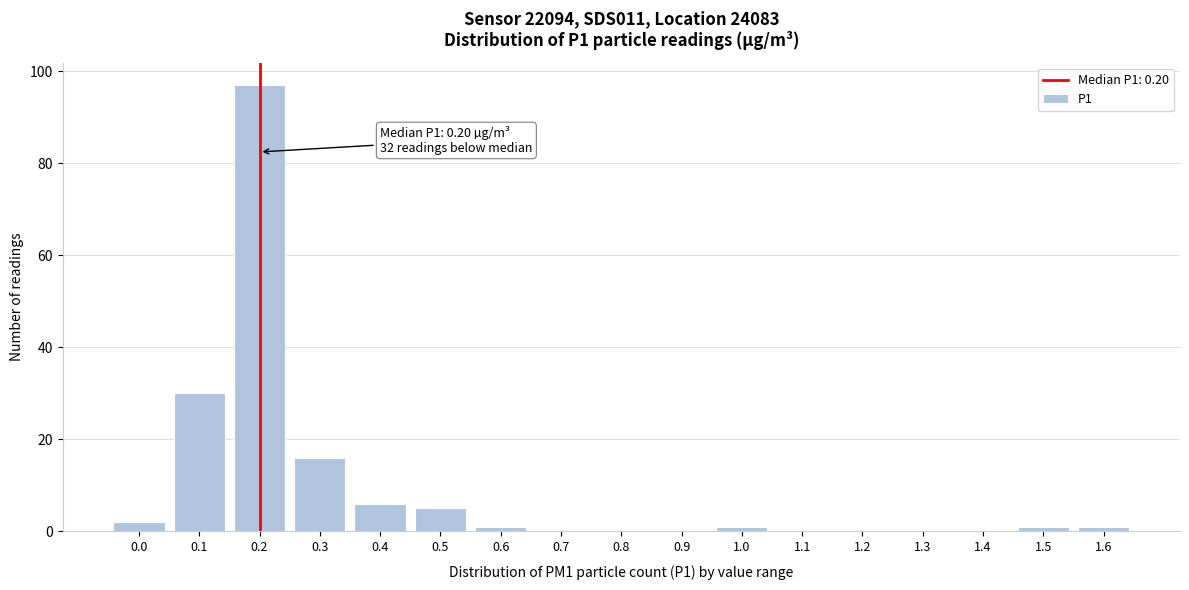

Reading right to left, list all the values displayed in this chart.

1.6=1	1.5=1	1.4=0	1.3=0	1.2=0	1.1=0	1.0=1	0.9=0	0.8=0	0.7=0	0.6=1	0.5=5	0.4=6	0.3=16	0.2=97	0.1=30	0.0=2